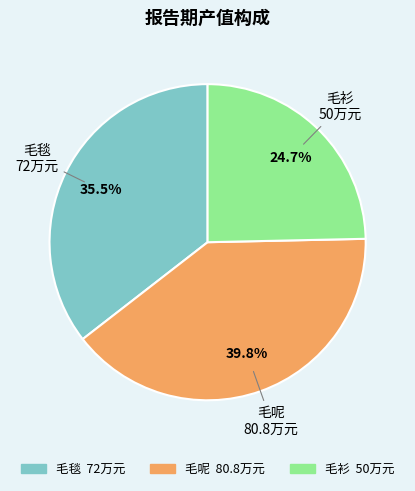

Which has a higher value, 毛呢 or 毛毯?

毛呢